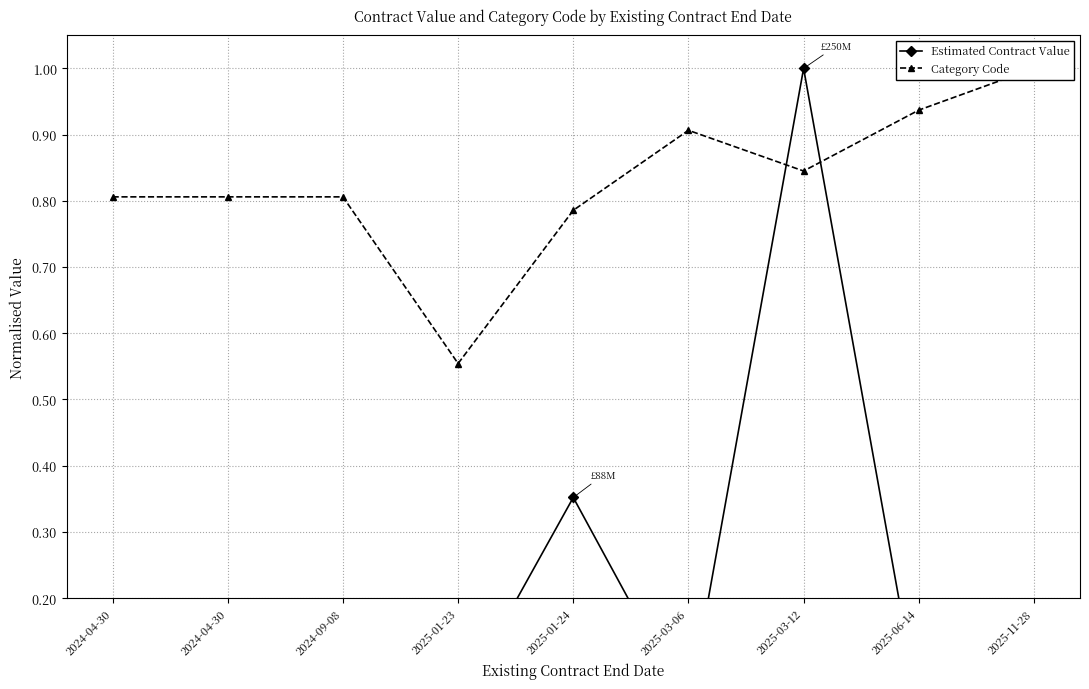

The Category Code series shows 0.9 at 2025-06-14. True or false?

True